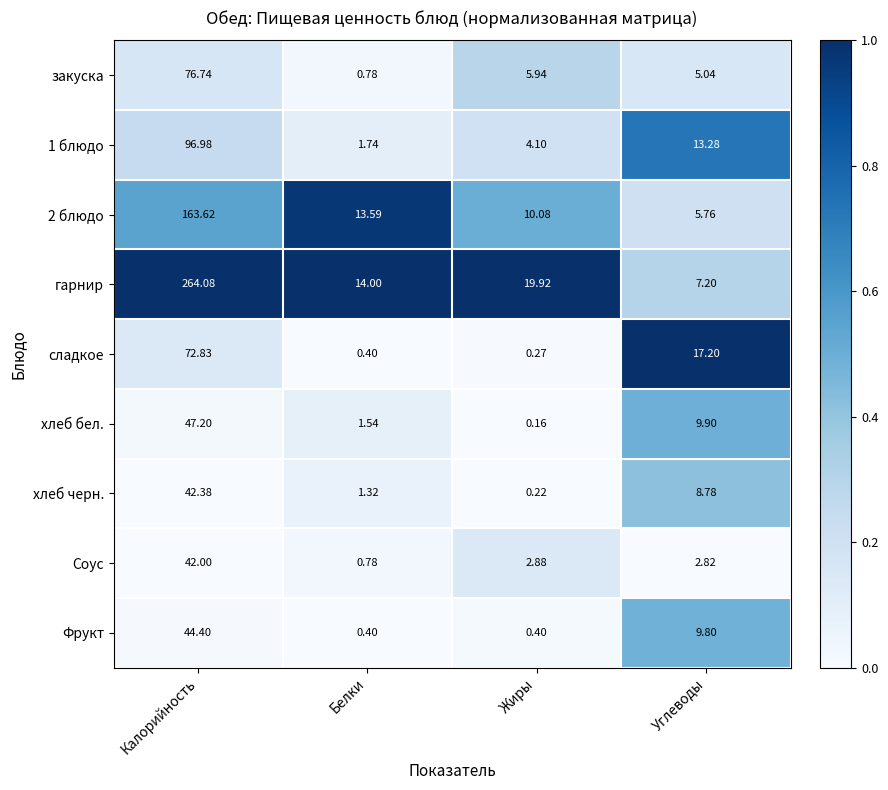

Between Калорийность and Углеводы, which series saw the biggest shift?

гарнир